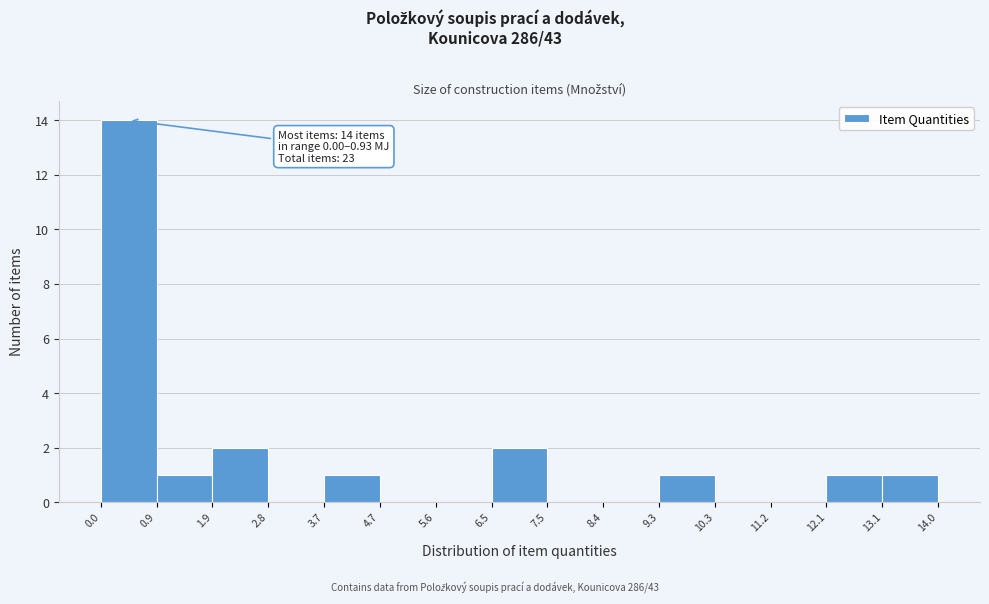

Which range on the x-axis has the tallest bar?

0.0 to 0.9